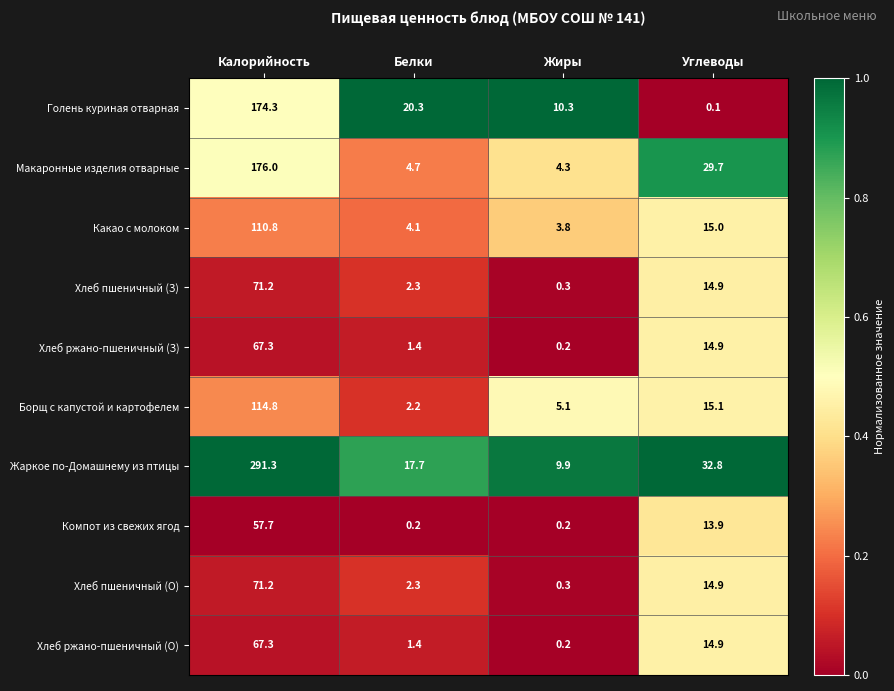

At which category does the chart reach its peak across all series?

Калорийность